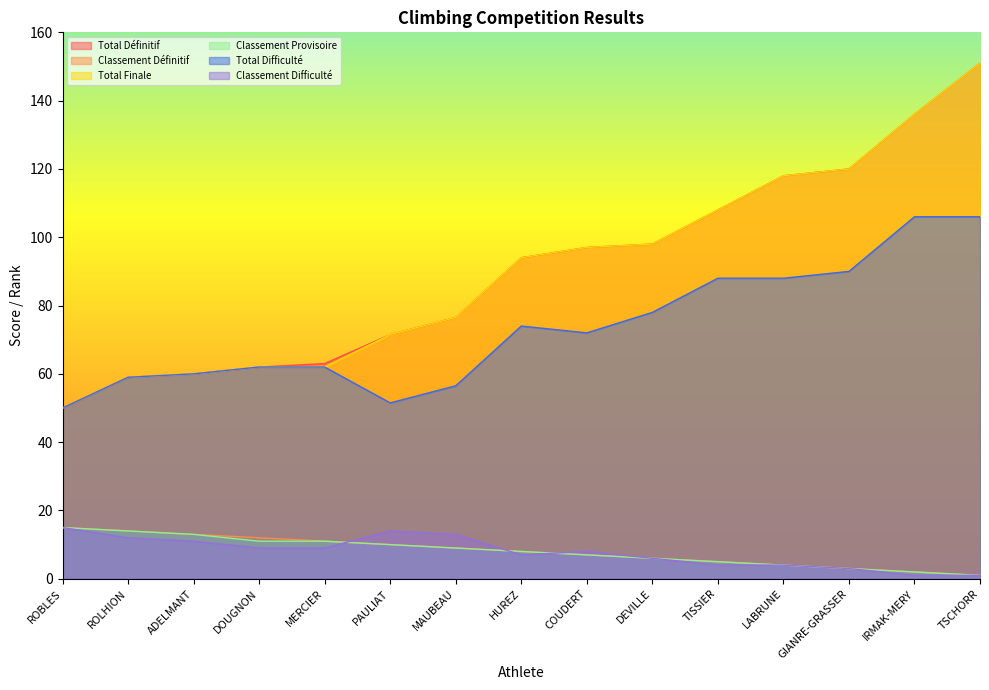

List the series in order of their peak value, highest first.

Total Définitif, Total Finale, Total Difficulté, Classement Définitif, Classement Provisoire, Classement Difficulté